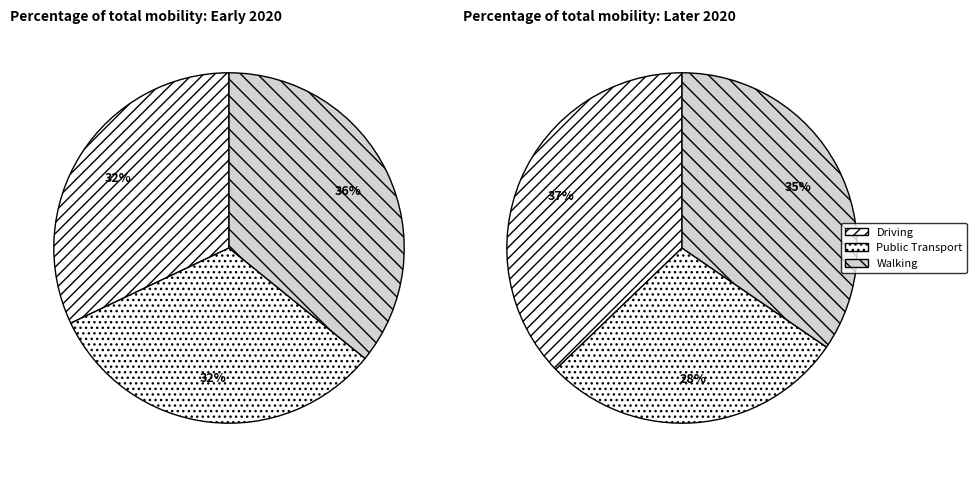

Is it true that 0 is 1% of the pie?

False